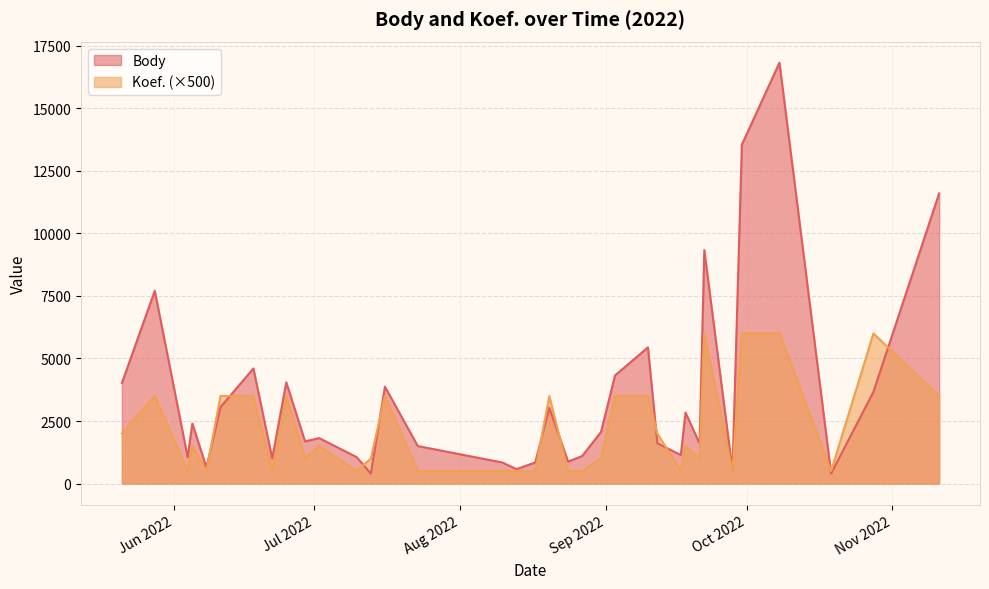

At which category is the sum across all series the highest?

2022-10-08